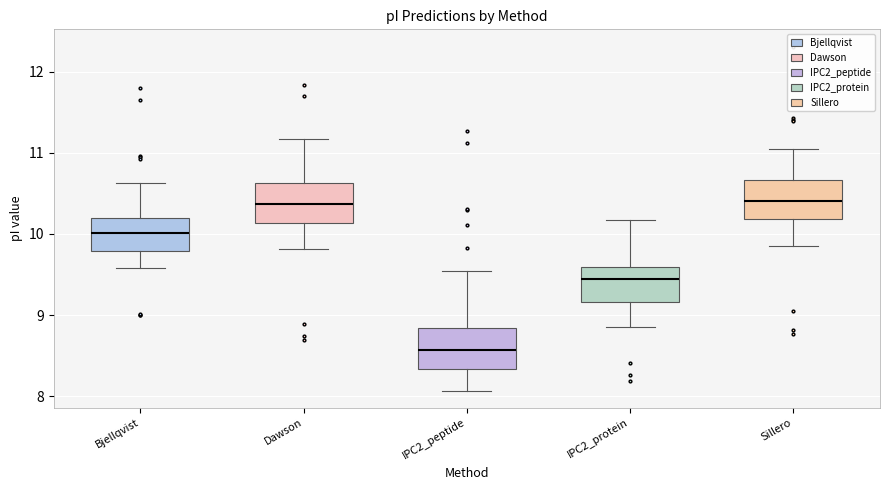

Reading left to right, read every box against the y-axis: the position of its median line, the range the box covers, and the ends of its whiskers. The values are not printed on the chart, so give them approximately, as read against the axis.

Bjellqvist: median 10.0, box 9.8 to 10.2, whiskers 9.6 to 10.6
Dawson: median 10.4, box 10.1 to 10.6, whiskers 9.8 to 11.2
IPC2_peptide: median 8.6, box 8.3 to 8.8, whiskers 8.1 to 9.5
IPC2_protein: median 9.5, box 9.2 to 9.6, whiskers 8.9 to 10.2
Sillero: median 10.4, box 10.2 to 10.7, whiskers 9.9 to 11.1